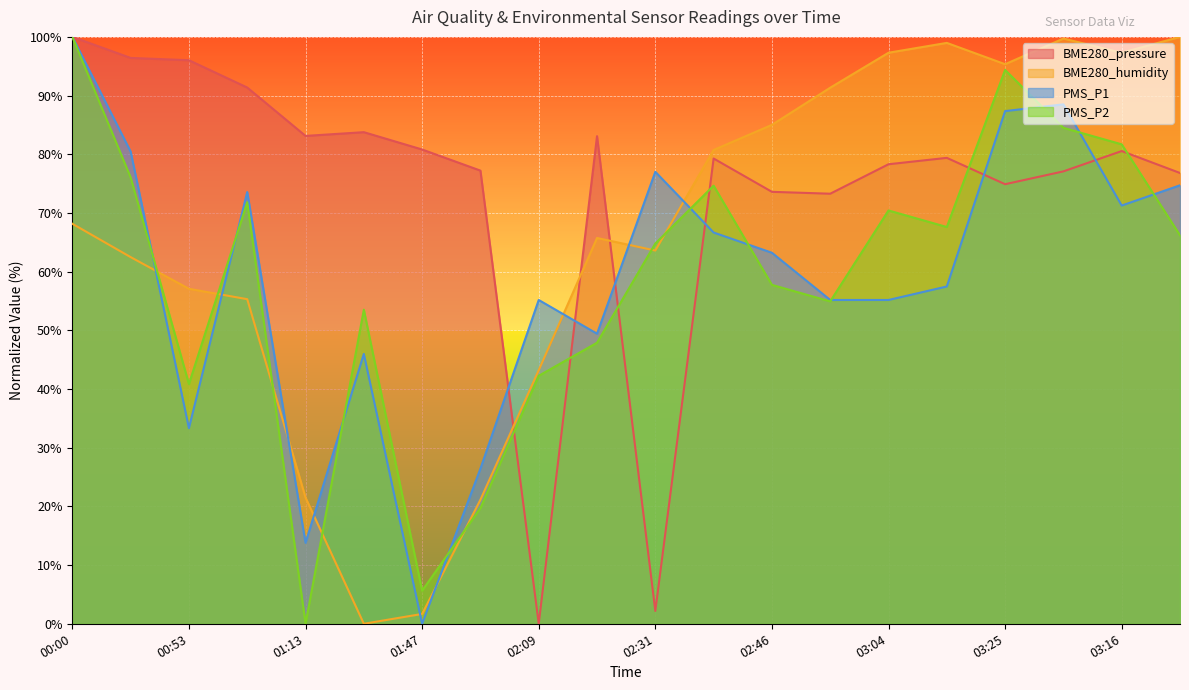

How many lines are shown in the chart?

4